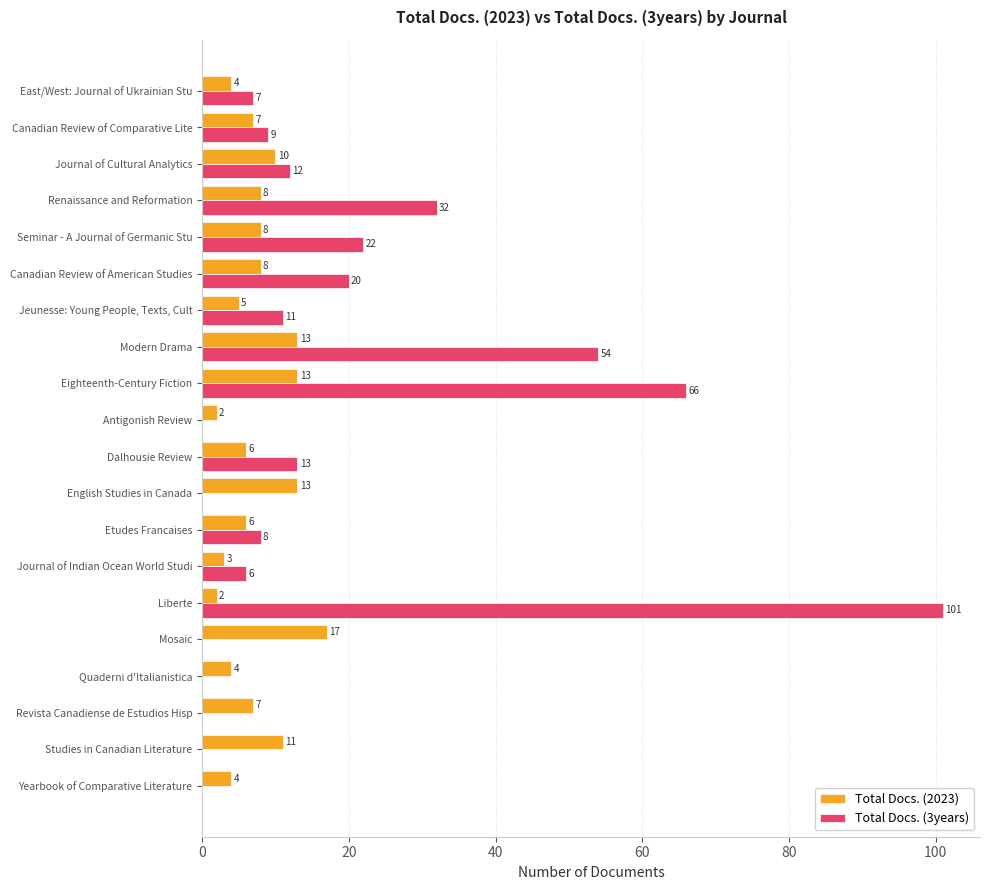

What is the sum of all Total Docs. (3years) values?

361